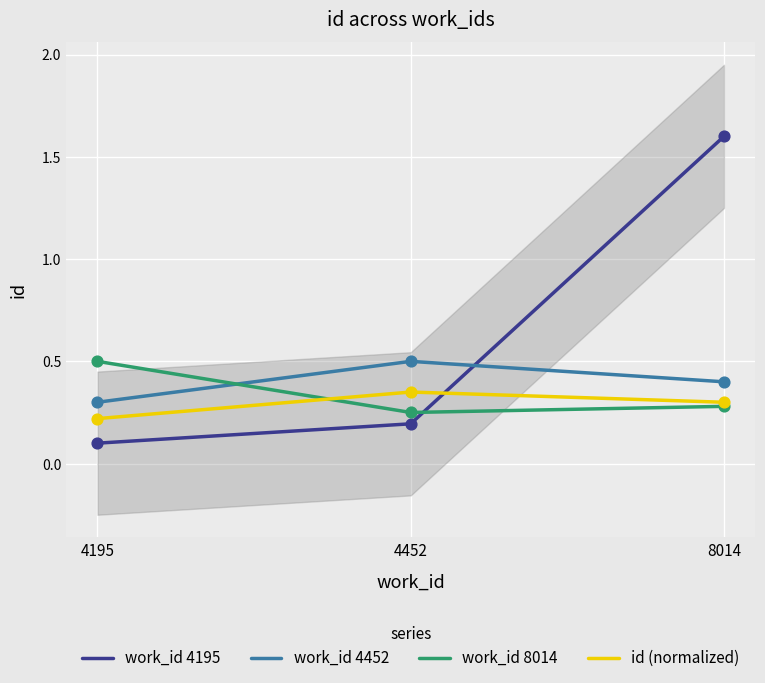

What are all the series names shown in the legend?

work_id 4195, work_id 4452, work_id 8014, id (normalized)